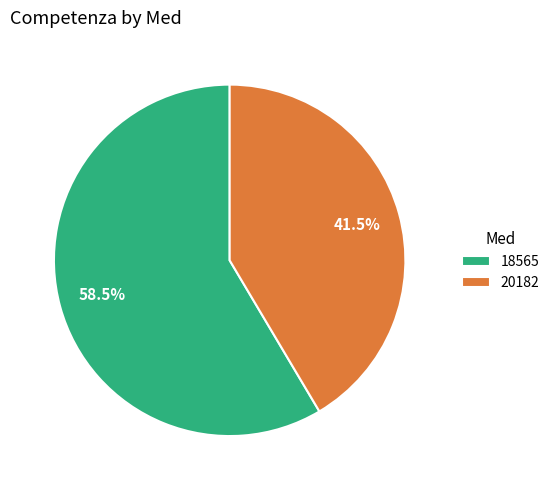

Is the sum of 18565 and 20182 greater than half?

Yes